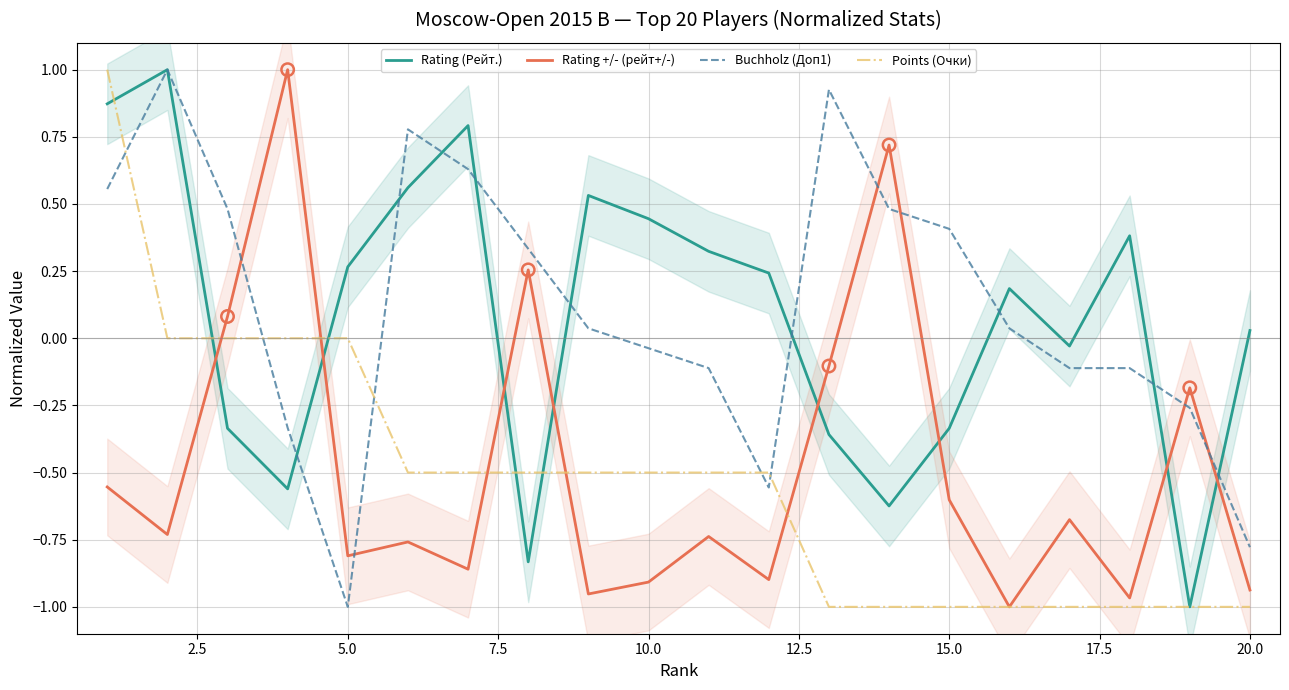

Which series contains the lowest Y value?

Rating (Рейт.)